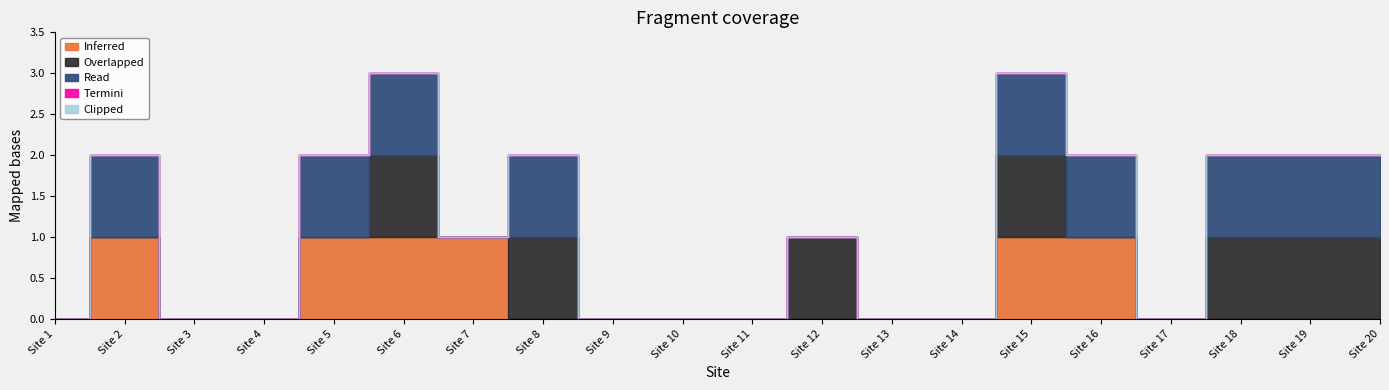

What is the highest value of the Overlapped series?

1